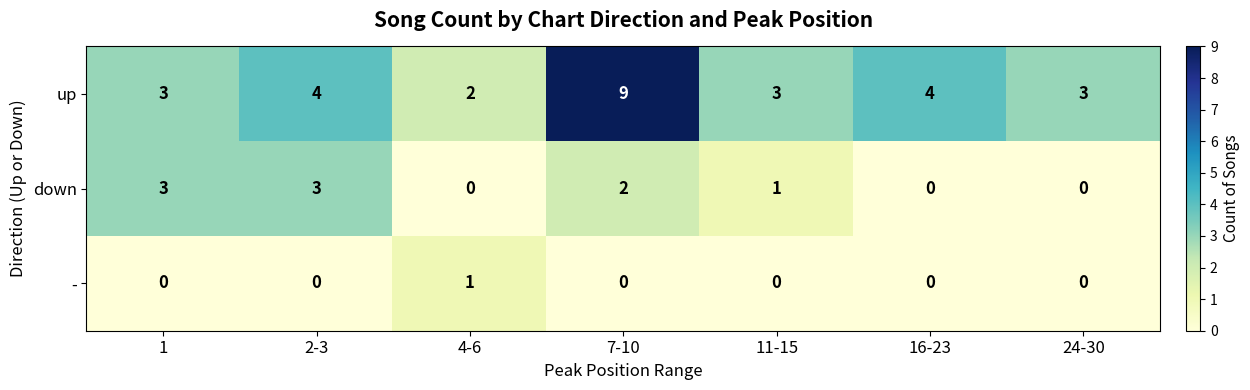

Reading left to right, what are all the values shown in this chart?

up: 1=3	2-3=4	4-6=2	7-10=9	11-15=3	16-23=4	24-30=3
down: 1=3	2-3=3	4-6=0	7-10=2	11-15=1	16-23=0	24-30=0
-: 1=0	2-3=0	4-6=1	7-10=0	11-15=0	16-23=0	24-30=0